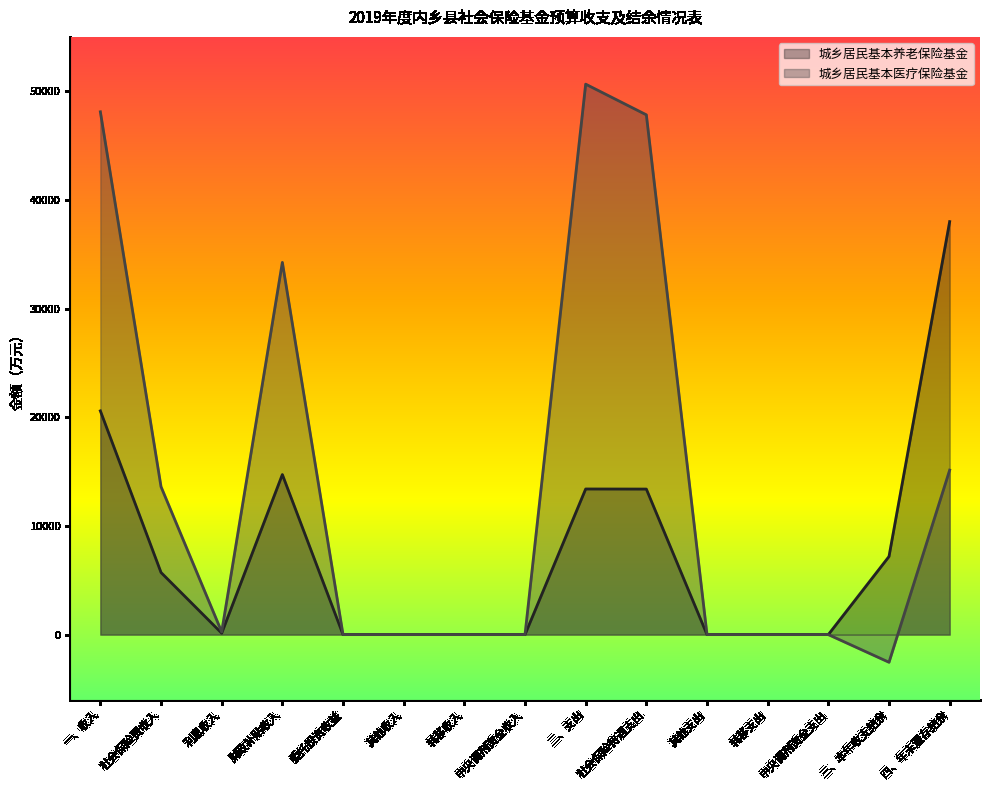

What are all the series names shown in the legend?

城乡居民基本养老保险基金, 城乡居民基本医疗保险基金